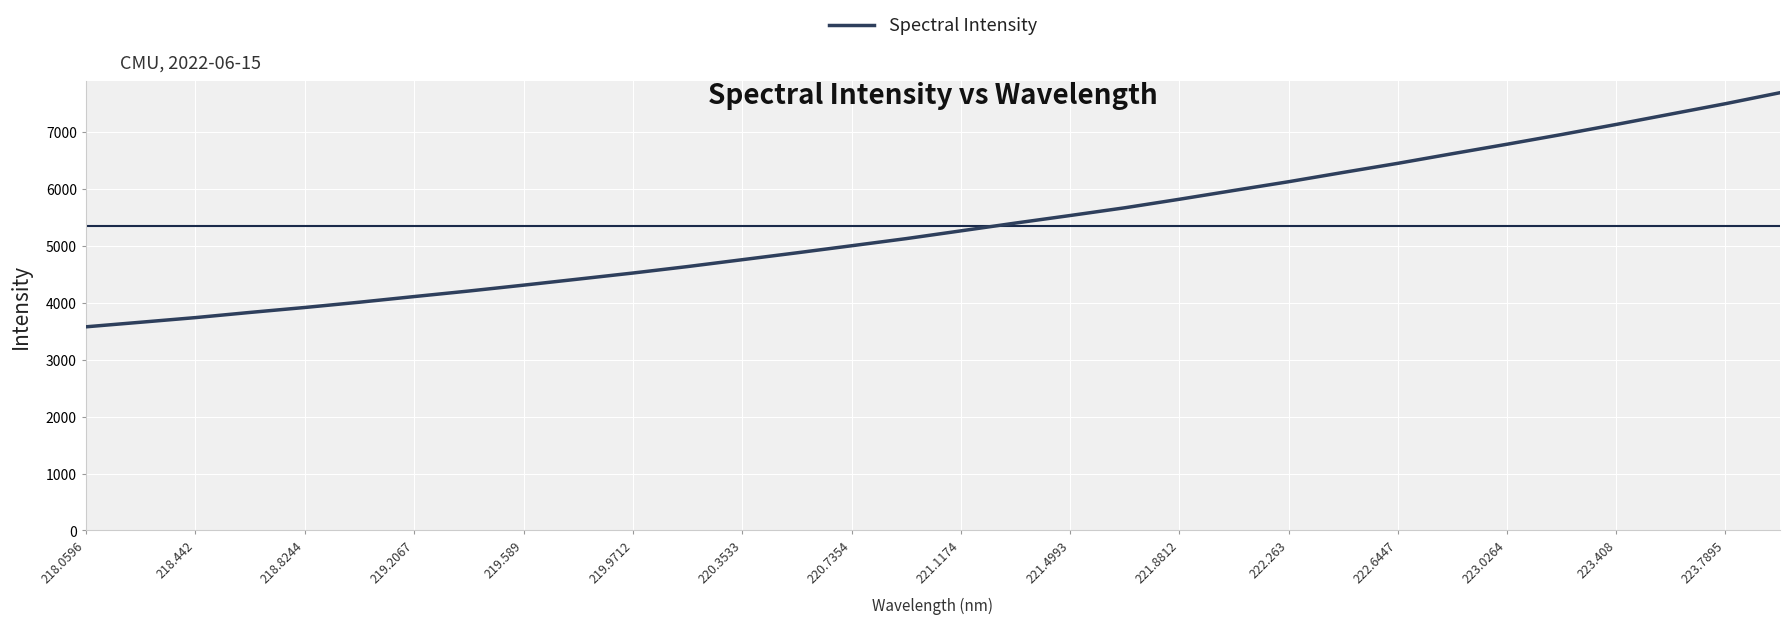

What is the smallest value displayed?

3578.2